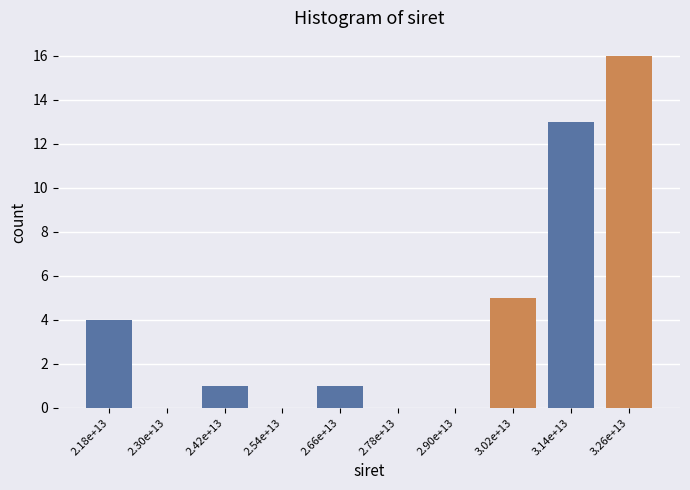

Between 2.18e+13 and 2.42e+13, which is larger?

2.18e+13